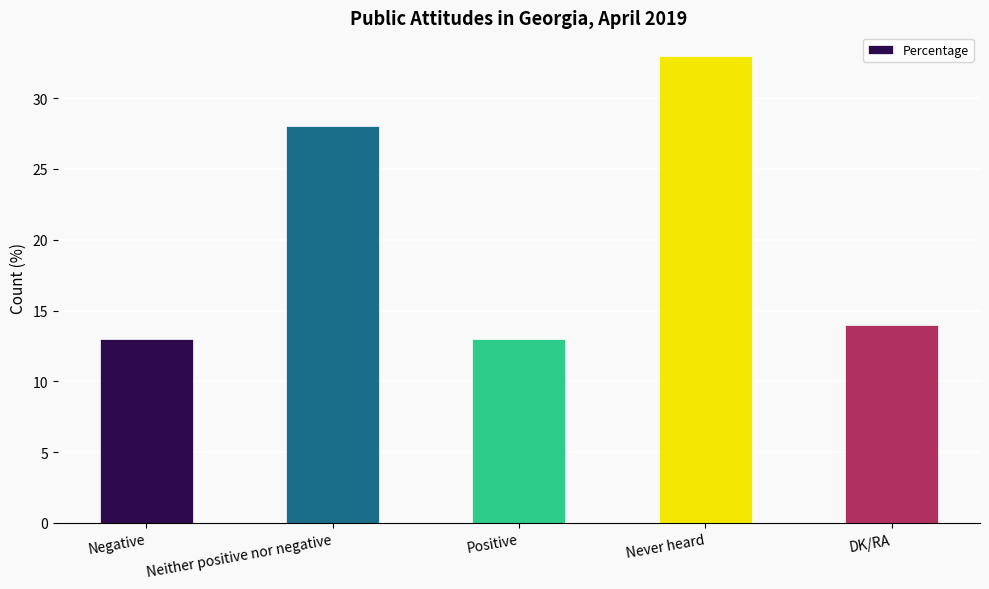

What is the change in value from Neither positive nor negative to DK/RA?

-14